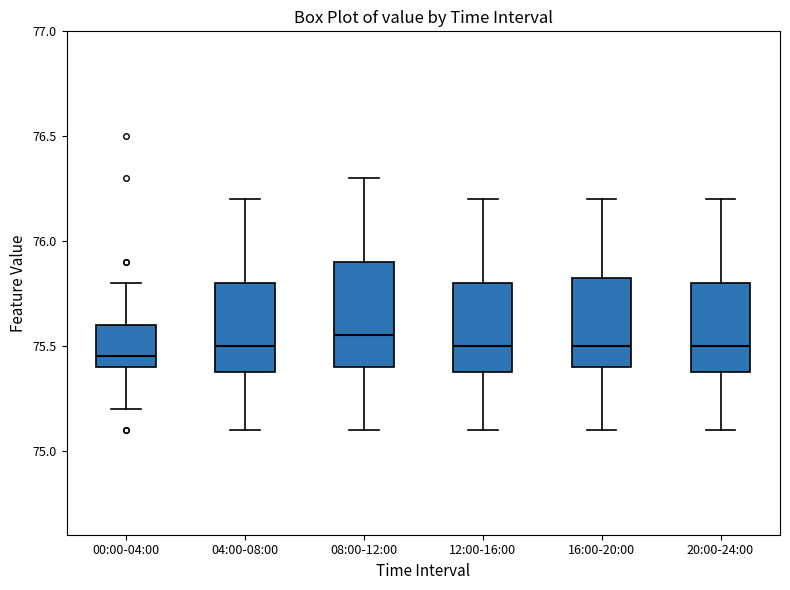

Where does the upper whisker of the box for 00:00-04:00 end on the y-axis? The values are not printed on the chart, so give them approximately, as read against the axis.

75.80